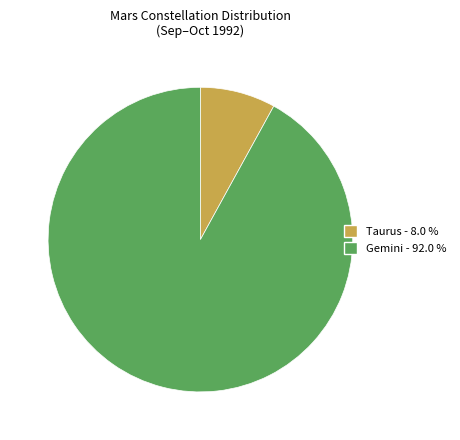

True or false: Gemini accounts for 92% of the total.

True